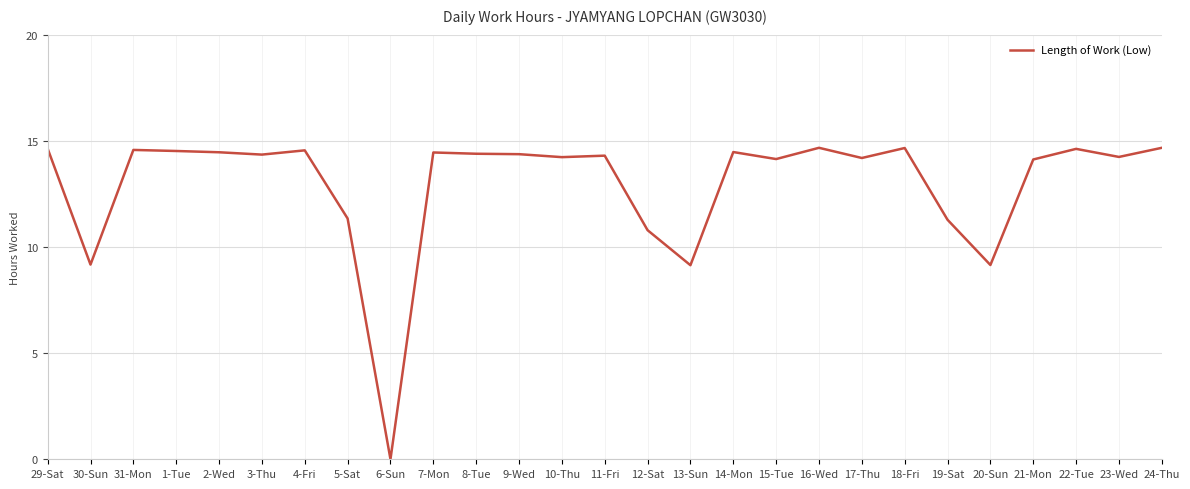

What is the ratio of the value at 3-Thu to the value at 4-Fri?

1.0